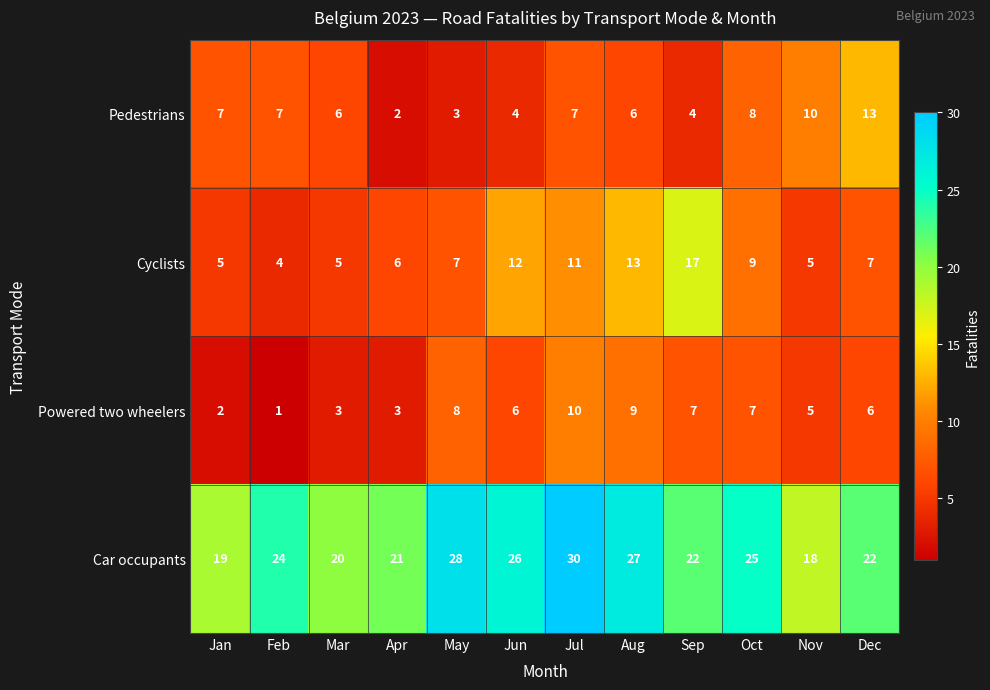

Which category has the highest value across all series?

Jul